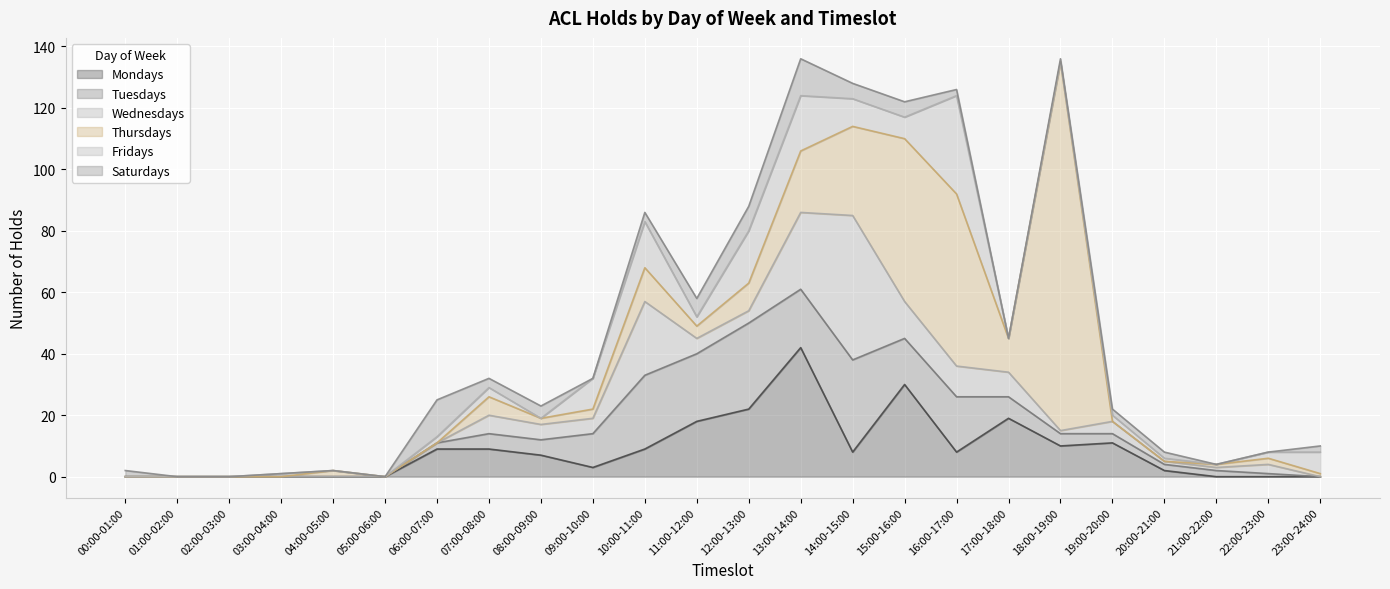

What are all the series names shown in the legend?

Mondays, Tuesdays, Wednesdays, Thursdays, Fridays, Saturdays